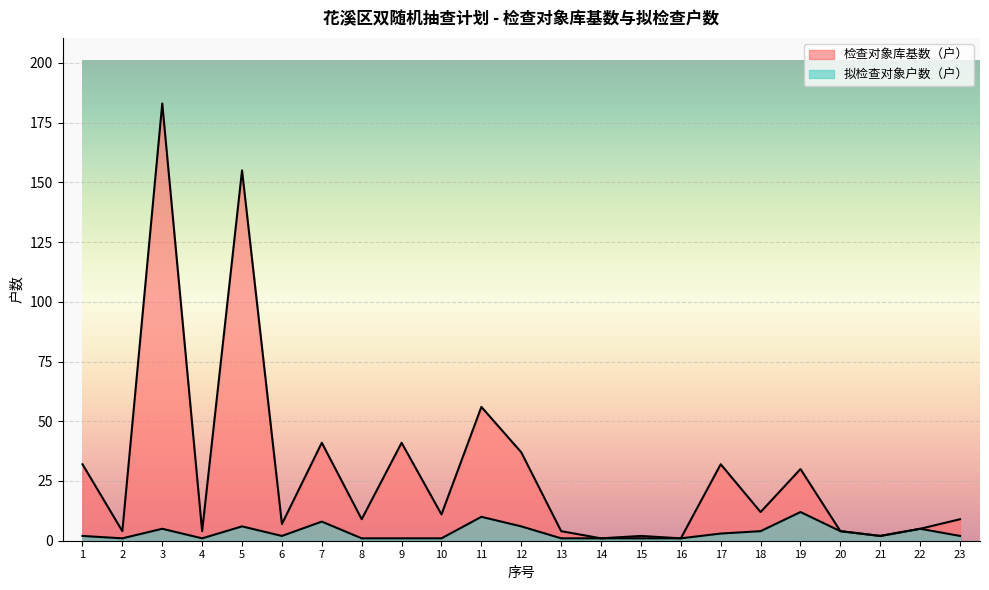

What is the difference between the second highest and second lowest values in the 检查对象库基数（户） series?

154